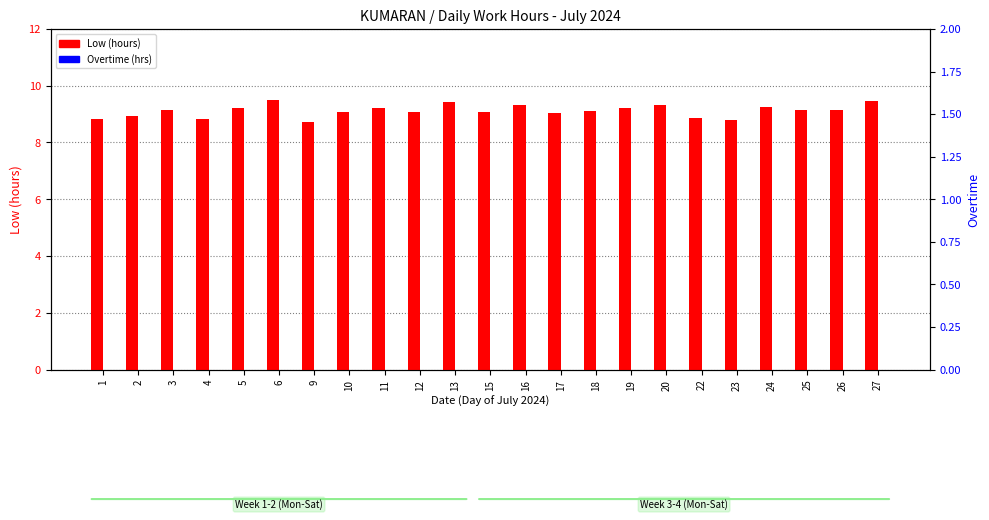

How many bars are there in total?

46